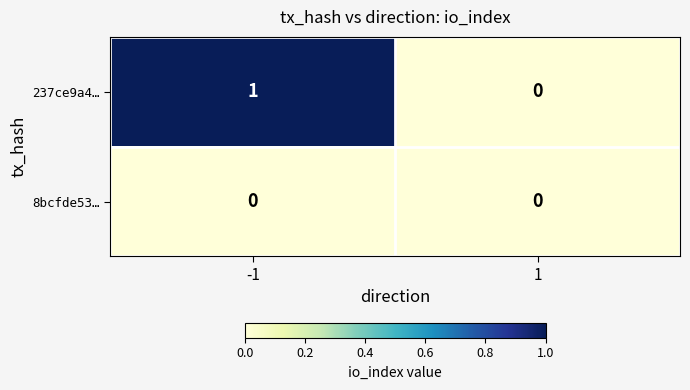

Is it true that 8bcfde53… equals 0 at -1?

True